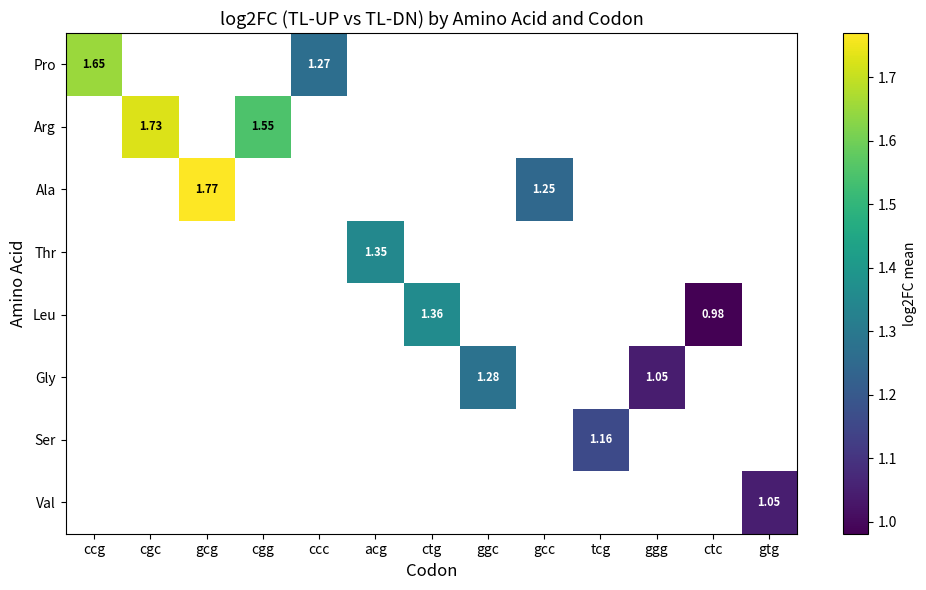

List the labels in order of Thr value, smallest first.

ccg, cgc, gcg, cgg, ccc, acg, ctg, ggc, gcc, tcg, ggg, ctc, gtg